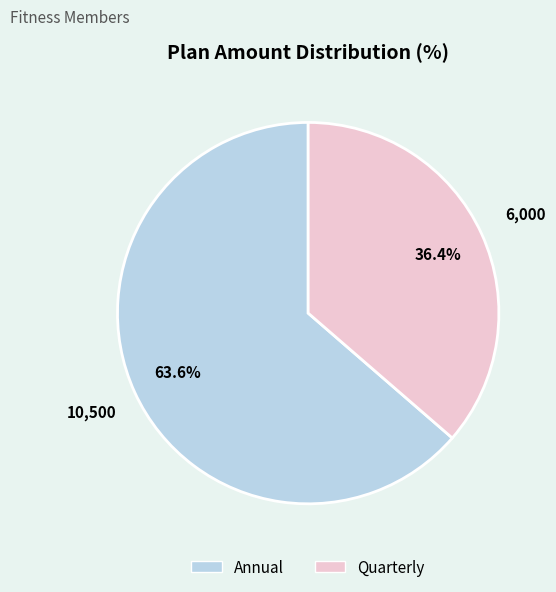

Count the number of slices in the pie.

2